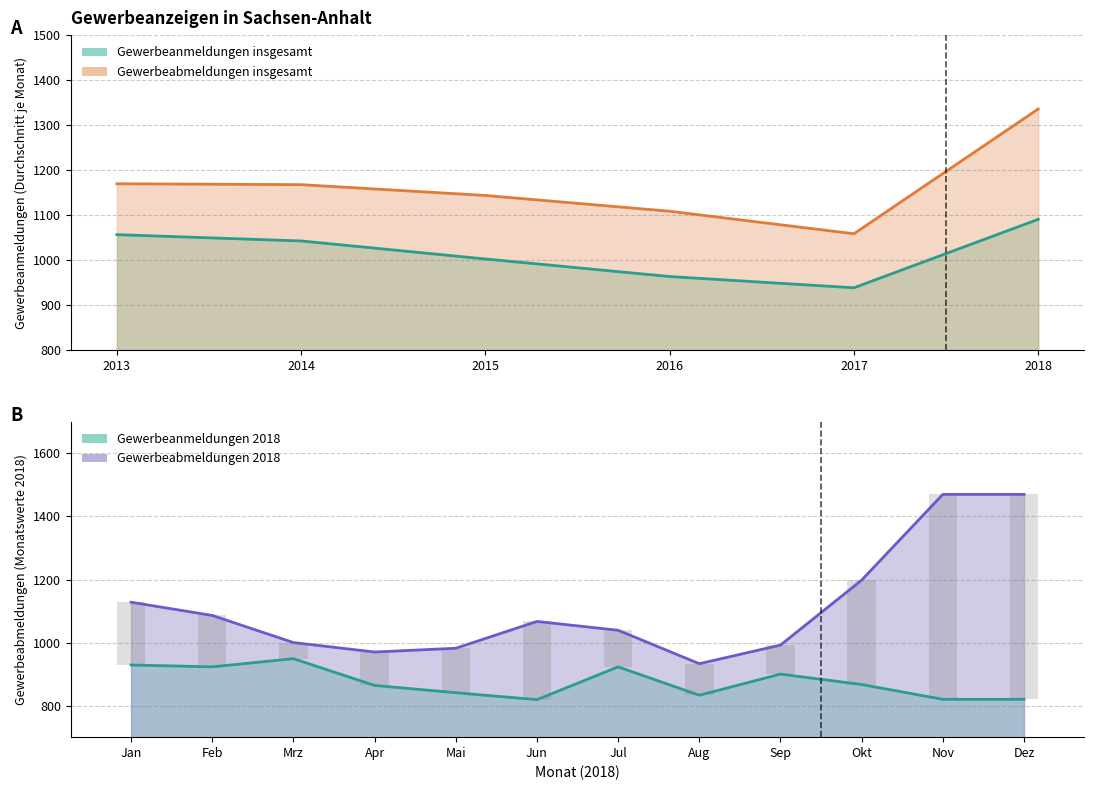

True or false: Gewerbeanmeldungen insgesamt has a value of 1043 at 2014.

True